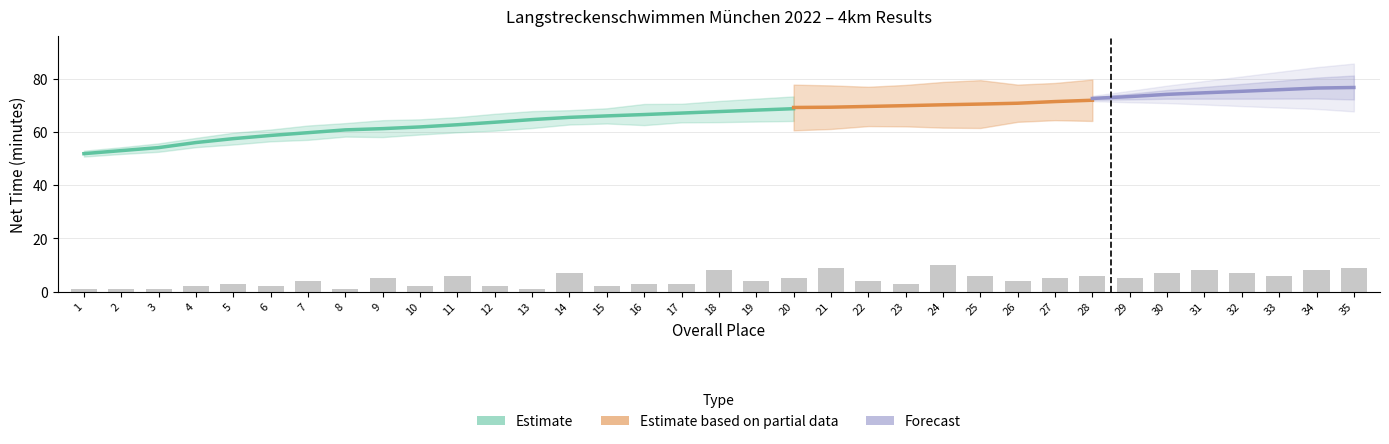

What is the lowest value of the PlatzAK series?

1.0